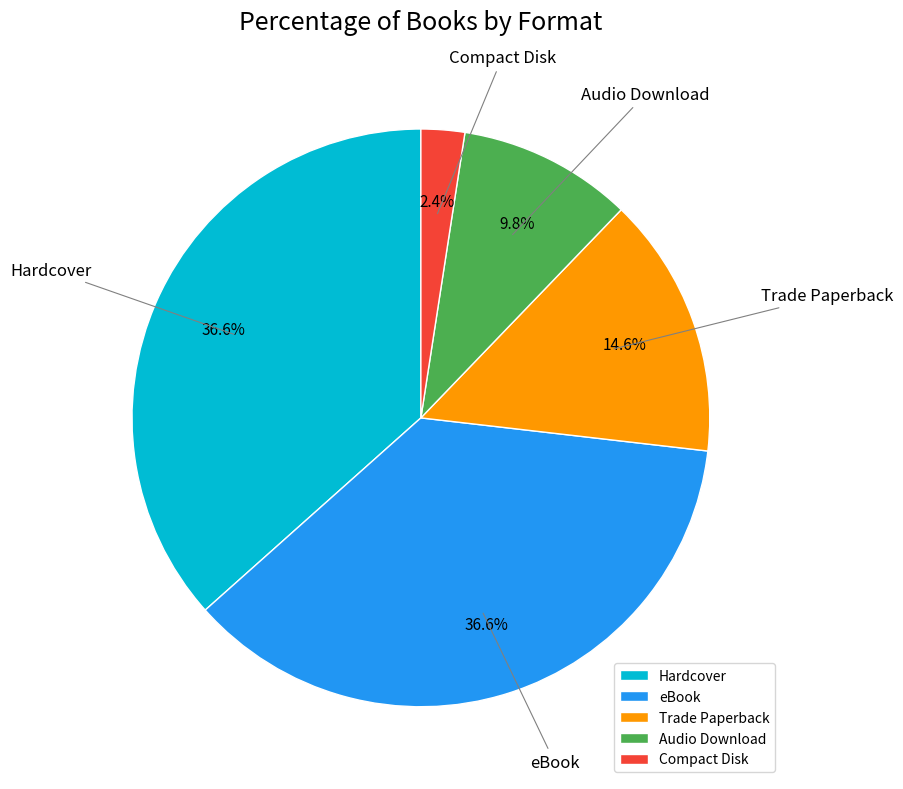

What percentage is the Hardcover slice, to the nearest percent?

37%